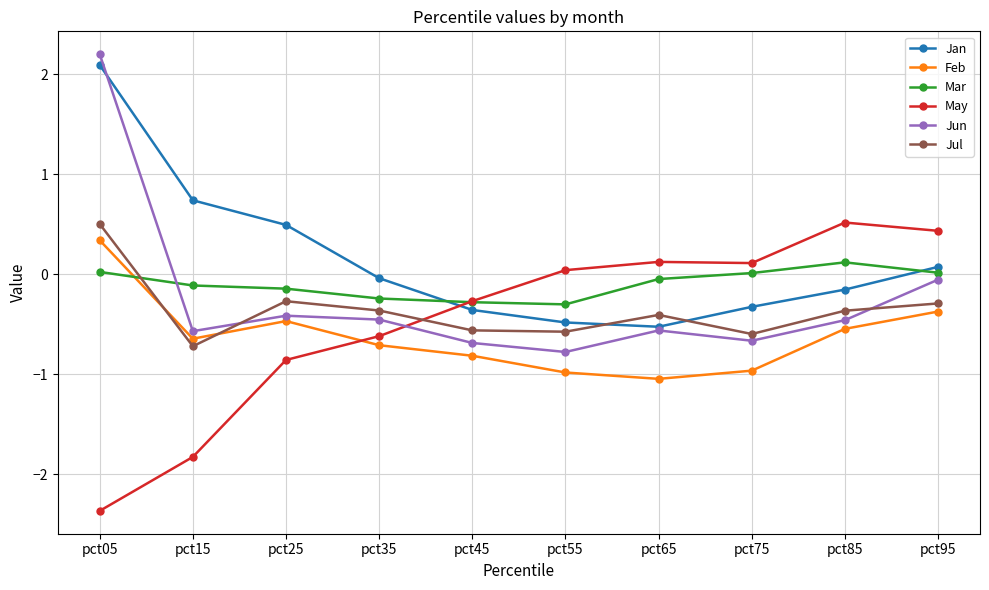

How many negative values does the Jun series have?

9